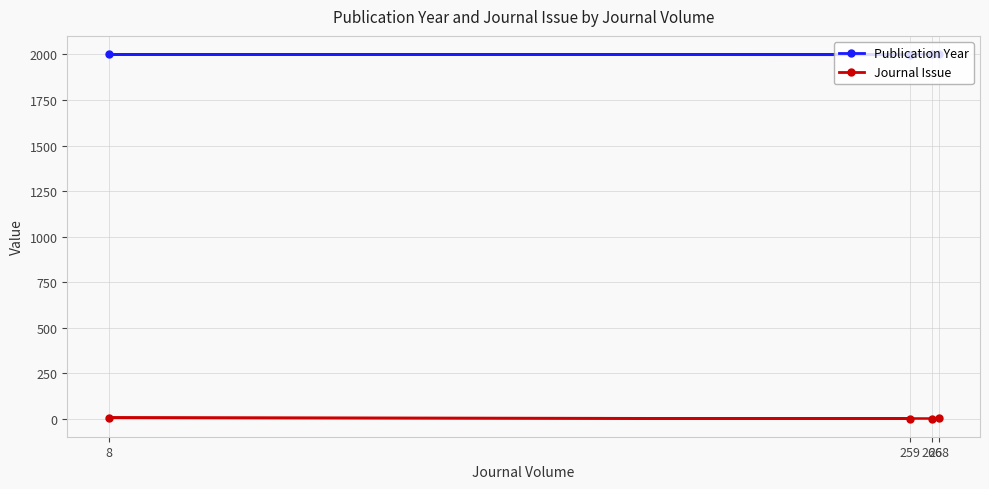

Is the value of Publication Year at 268 greater than the value of Journal Issue at 268?

Yes